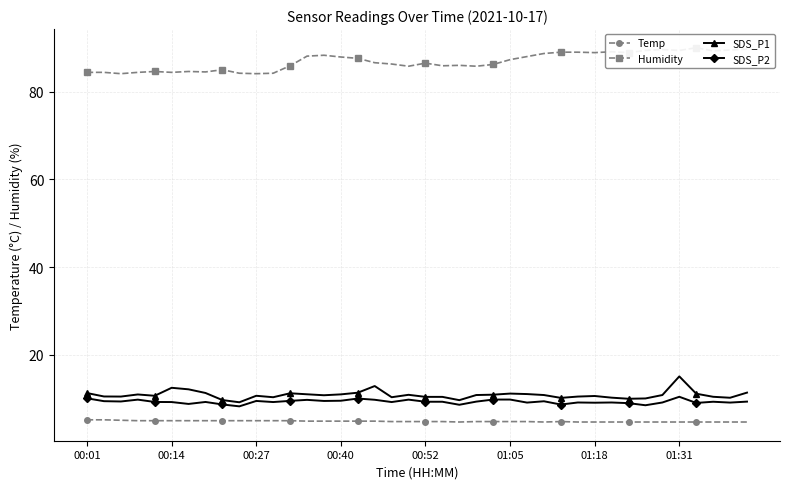

The Temp series shows 2.4 at 31. True or false?

False